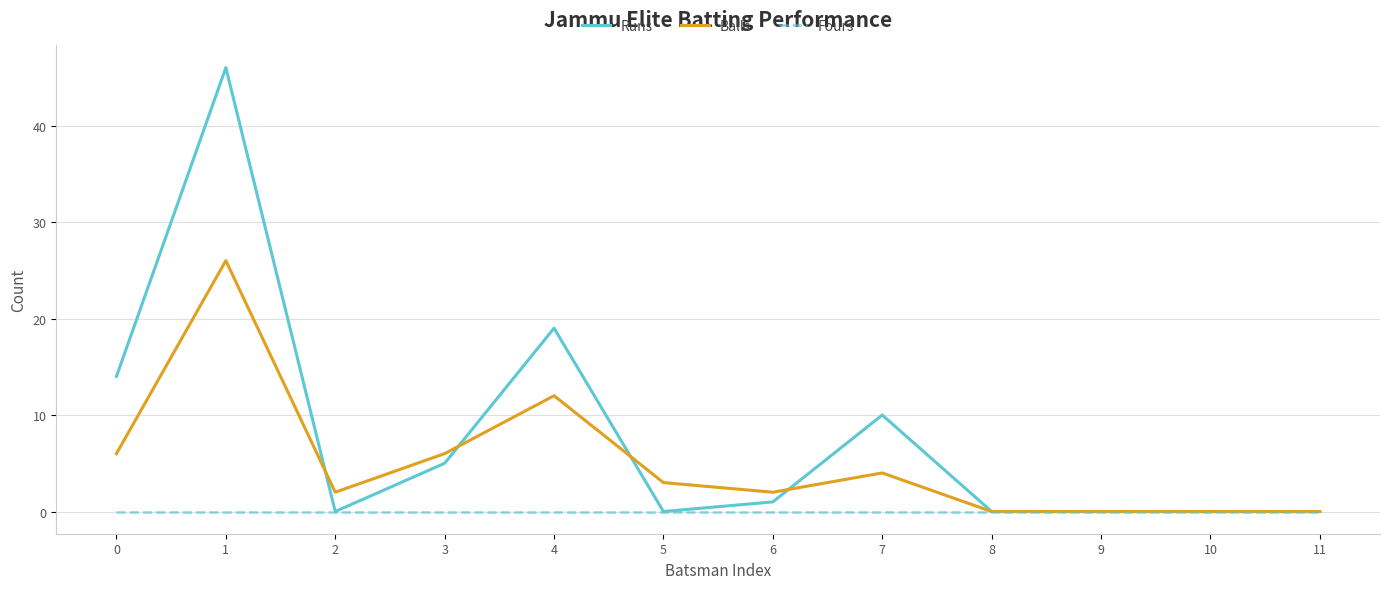

Is the value of Fours at 4 greater than the value of Balls at 5?

No